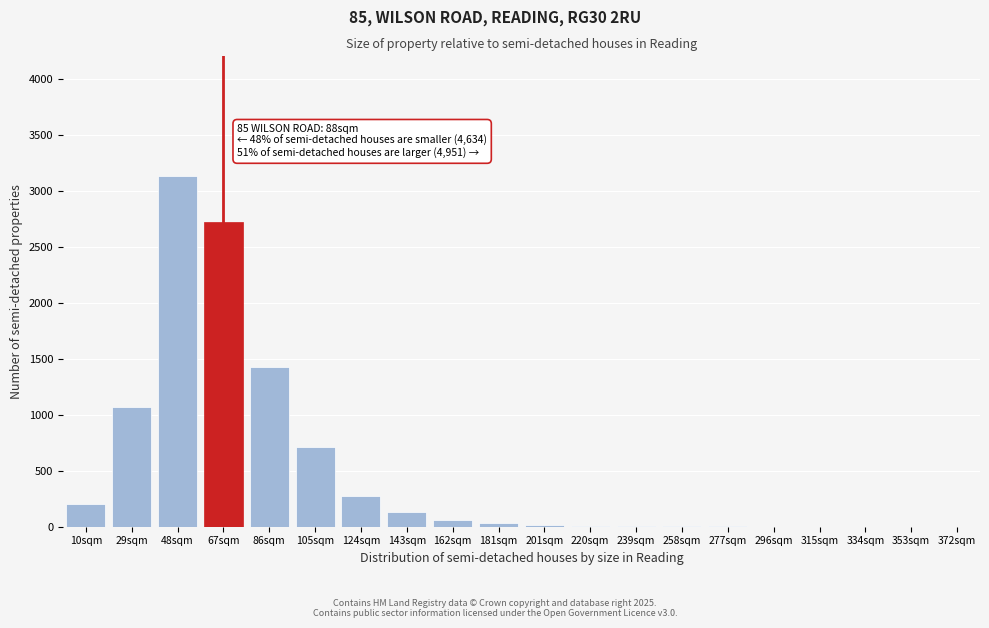

Is it true that the value at 353sqm is -1687?

False